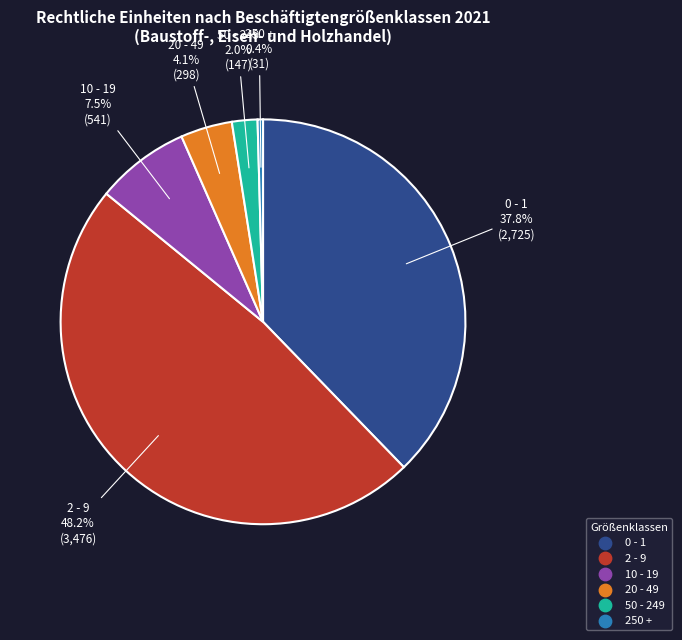

Is it true that 20 - 49 is 4% of the pie?

True